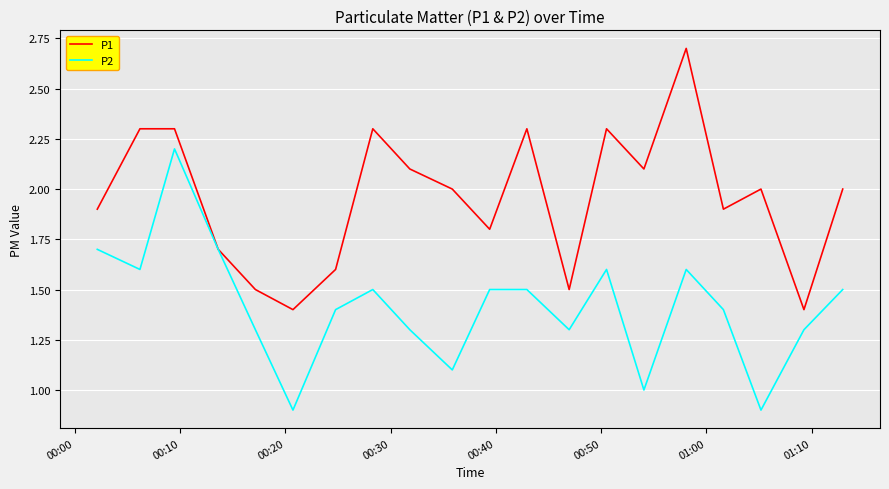

What is the lowest value of the P1 series?

1.4